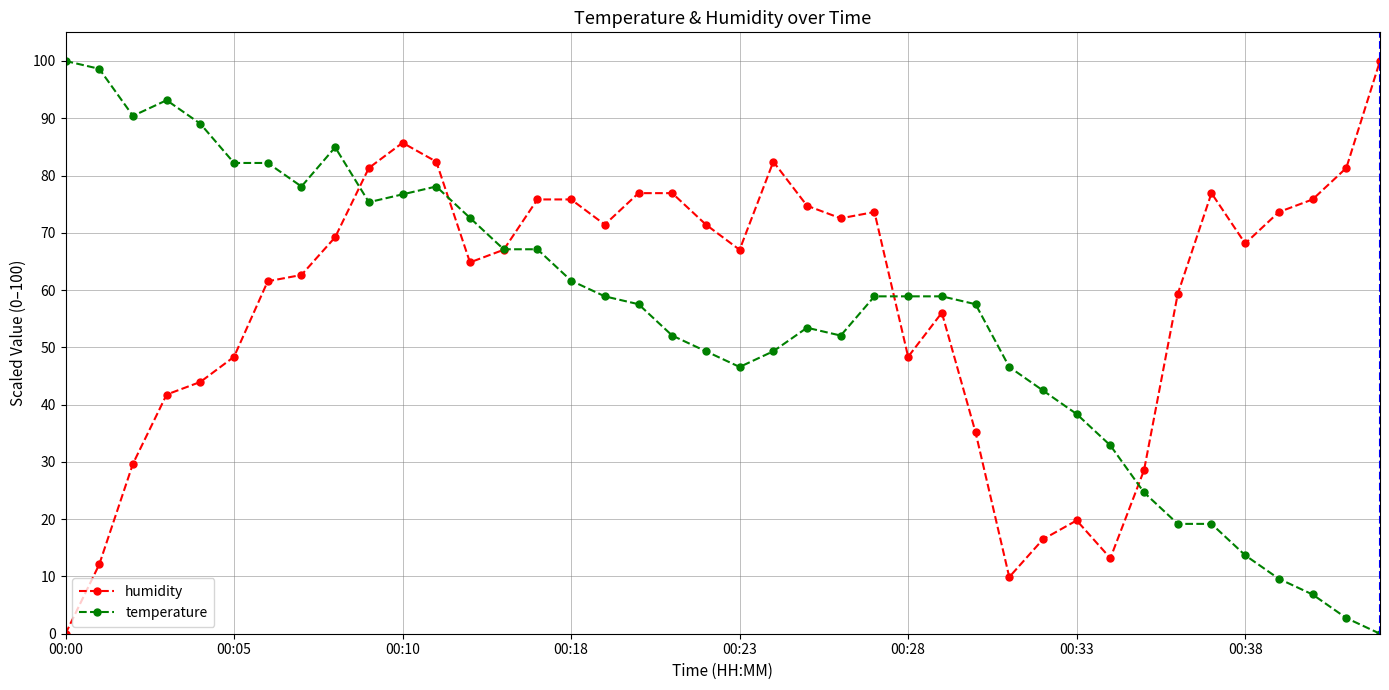

True or false: humidity has more than 2 interior local peaks.

True